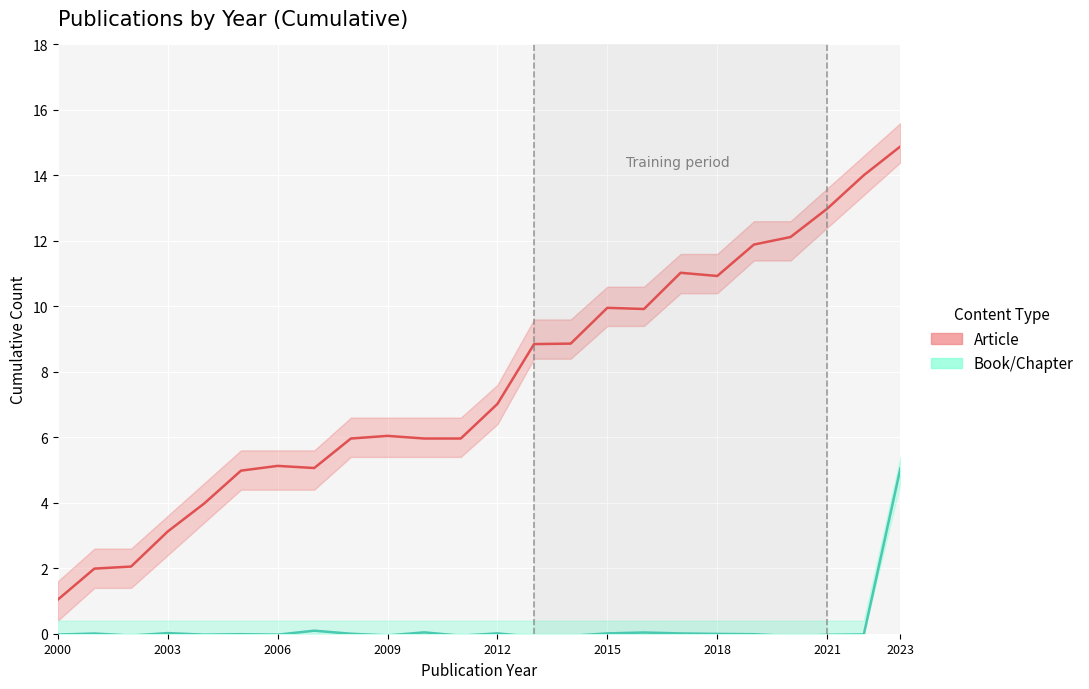

True or false: Book/Chapter and Article intersect in this chart.

False